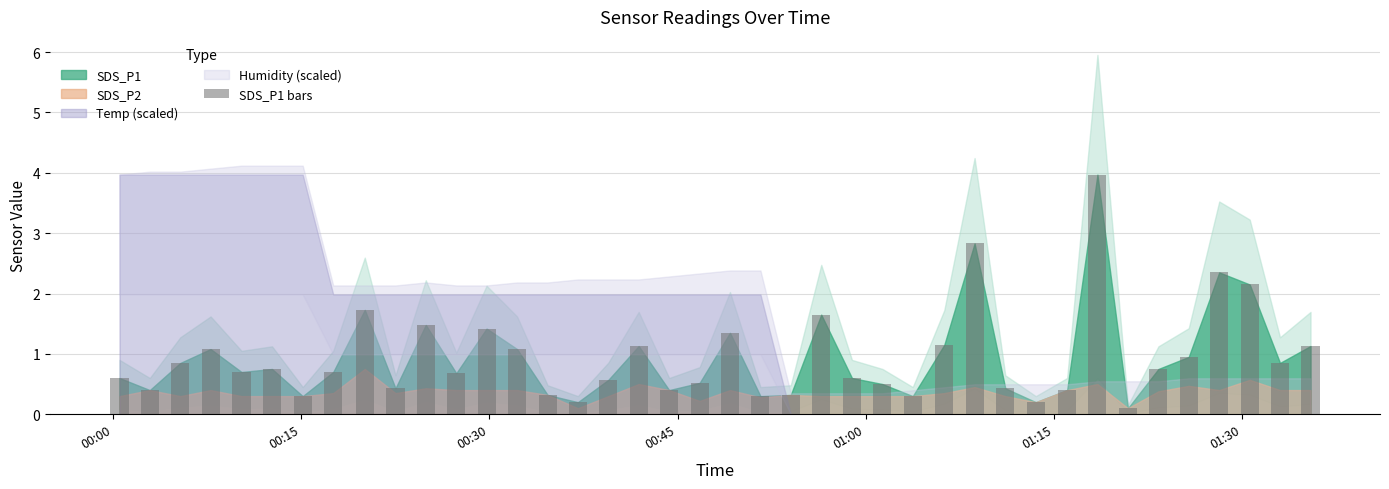

What is the value of the 2nd bar from the left?

0.4